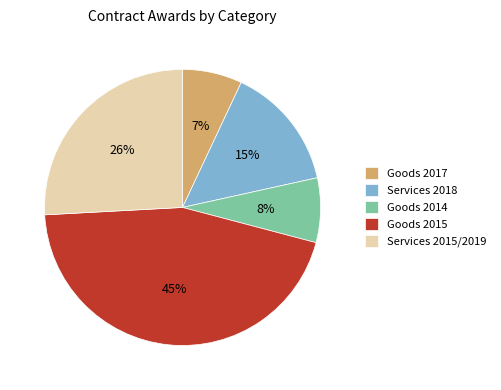

The Goods 2017 slice represents 7% of the pie. True or false?

True